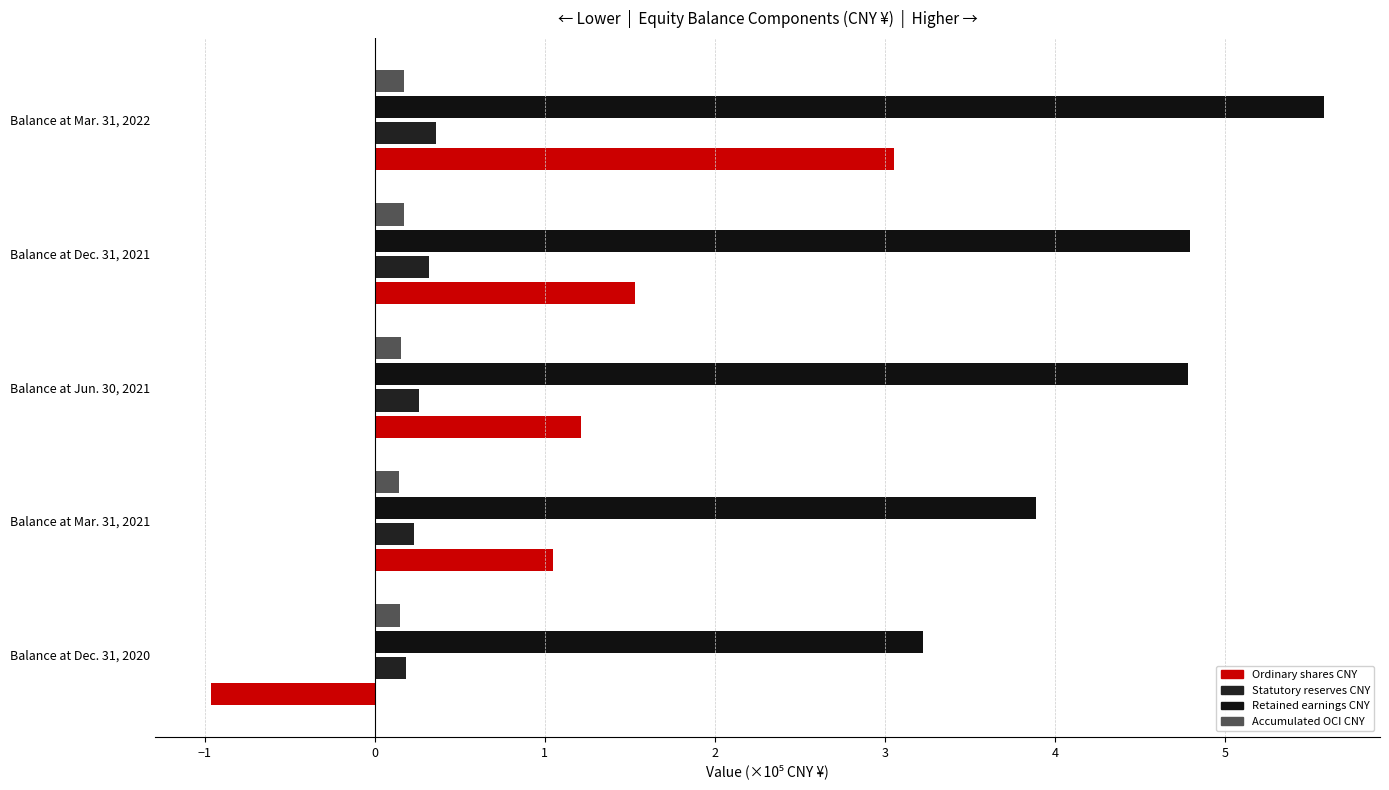

How many categories are shown in the chart?

5